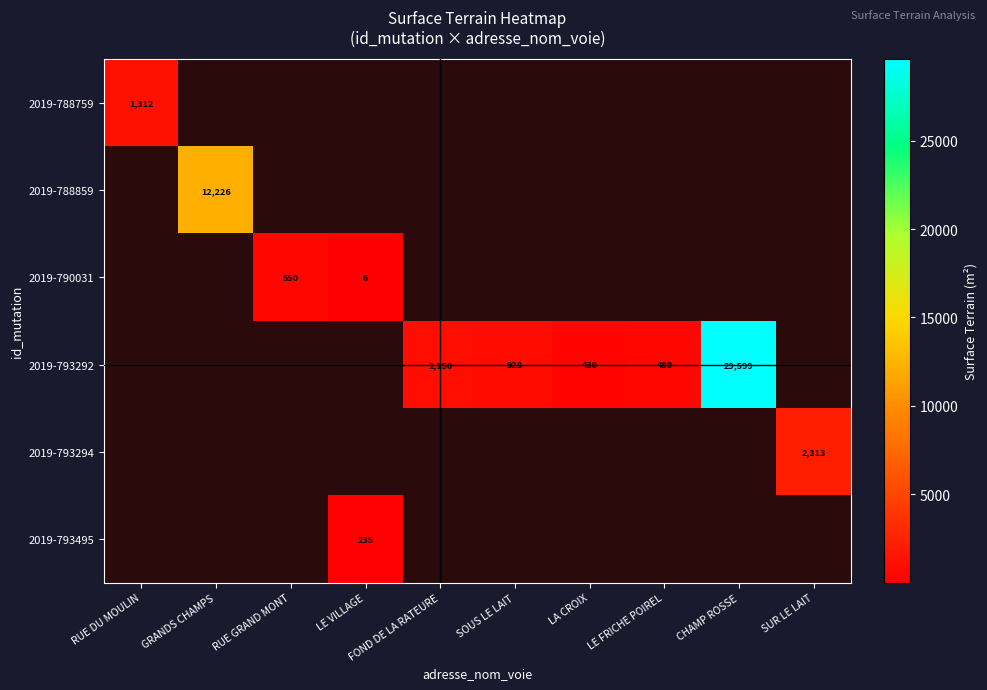

Is it true that 2019-793292 equals 1651 at SOUS LE LAIT?

False